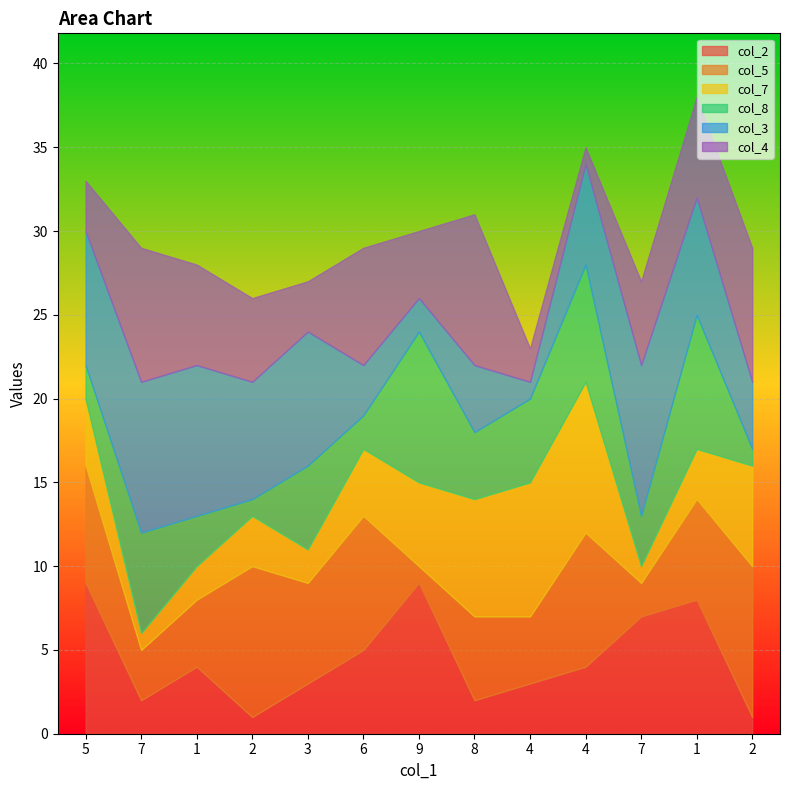

List the series in order of their peak value, highest first.

col_2, col_5, col_7, col_8, col_3, col_4